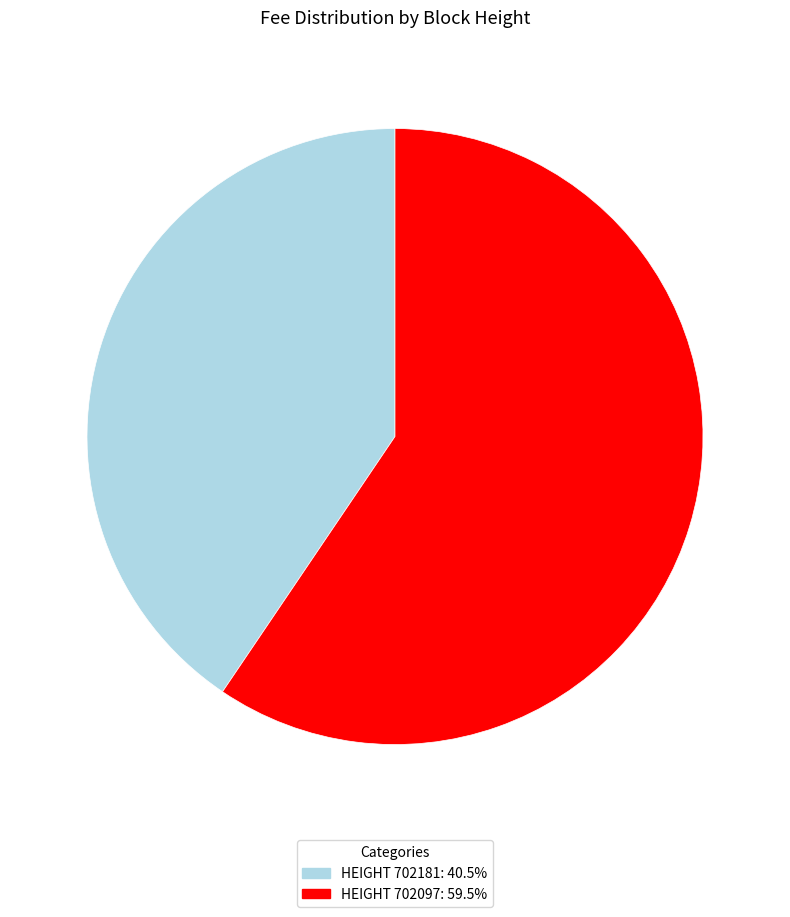

Is there a majority slice in this chart?

Yes